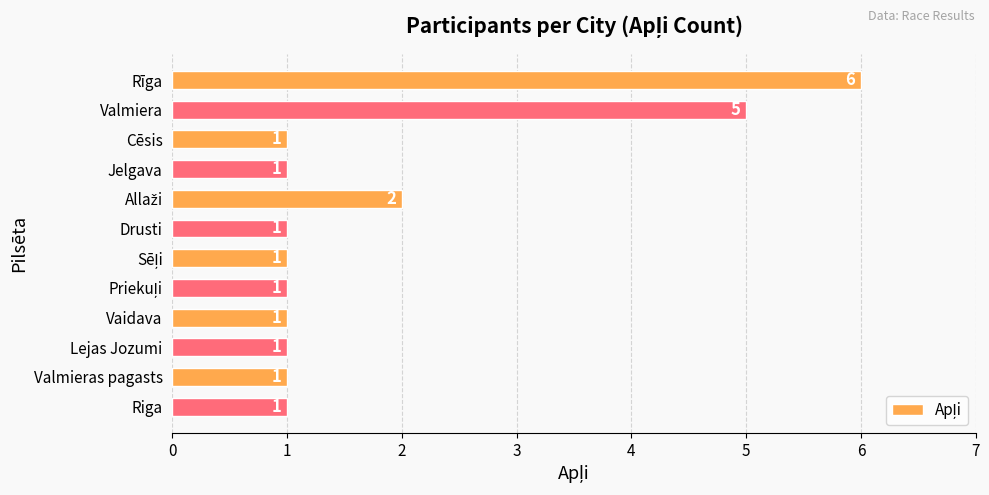

Count the number of categories in the chart.

12